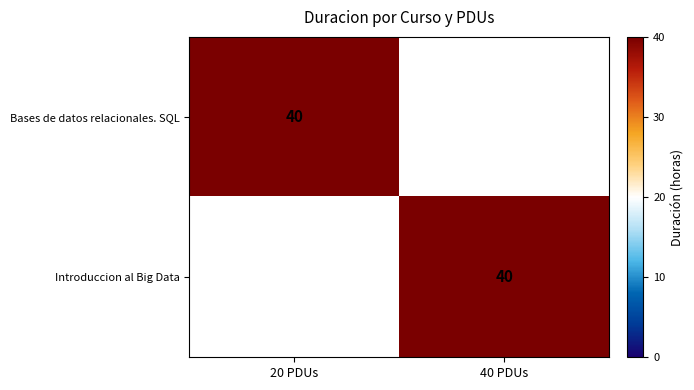

The Bases de datos relacionales. SQL series shows 67 at 20 PDUs. True or false?

False